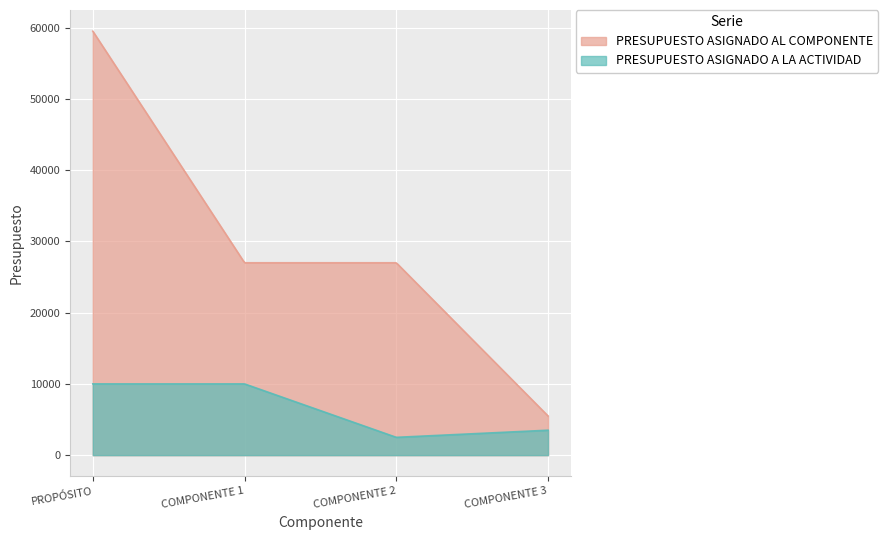

True or false: PRESUPUESTO ASIGNADO A LA ACTIVIDAD and PRESUPUESTO ASIGNADO AL COMPONENTE cross at least once.

False